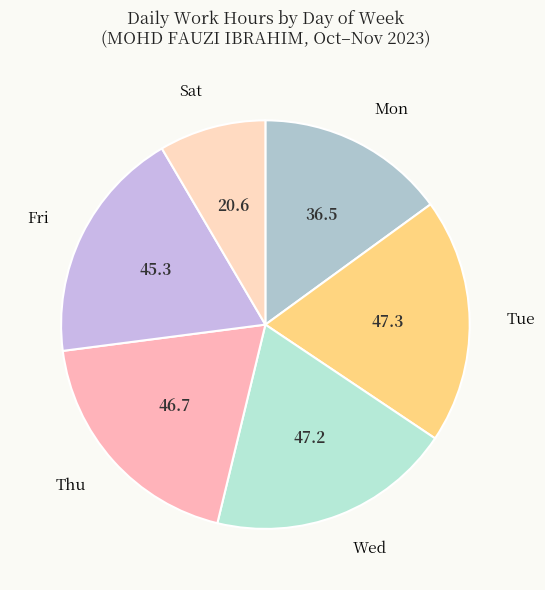

Is there a majority slice in this chart?

No